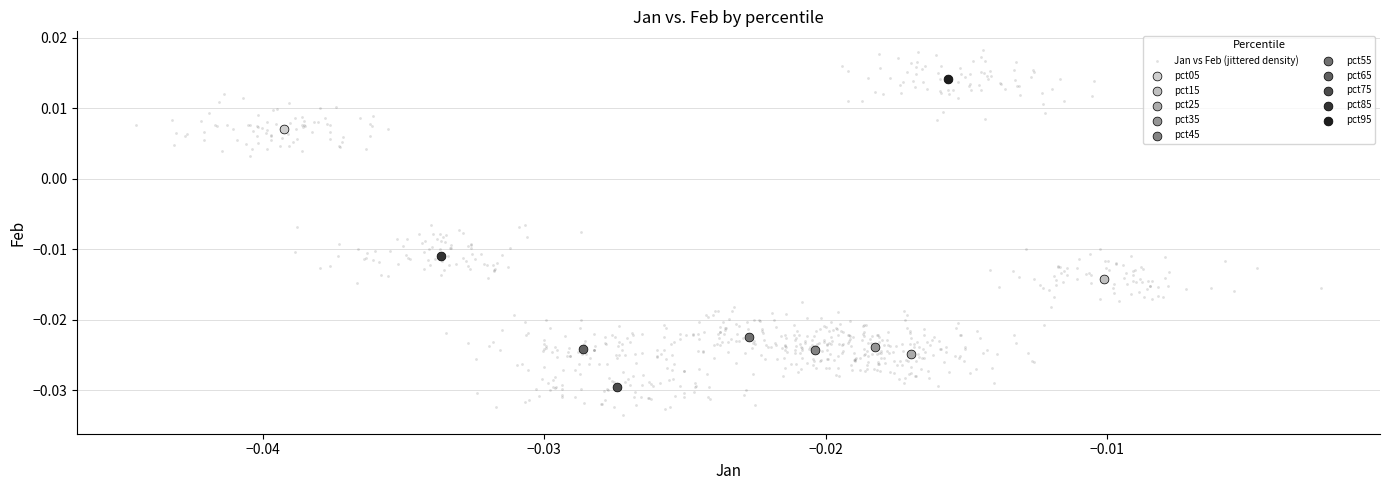

What are all the series names shown in the legend?

Jan vs Feb (jittered density), pct05, pct15, pct25, pct35, pct45, pct55, pct65, pct75, pct85, pct95